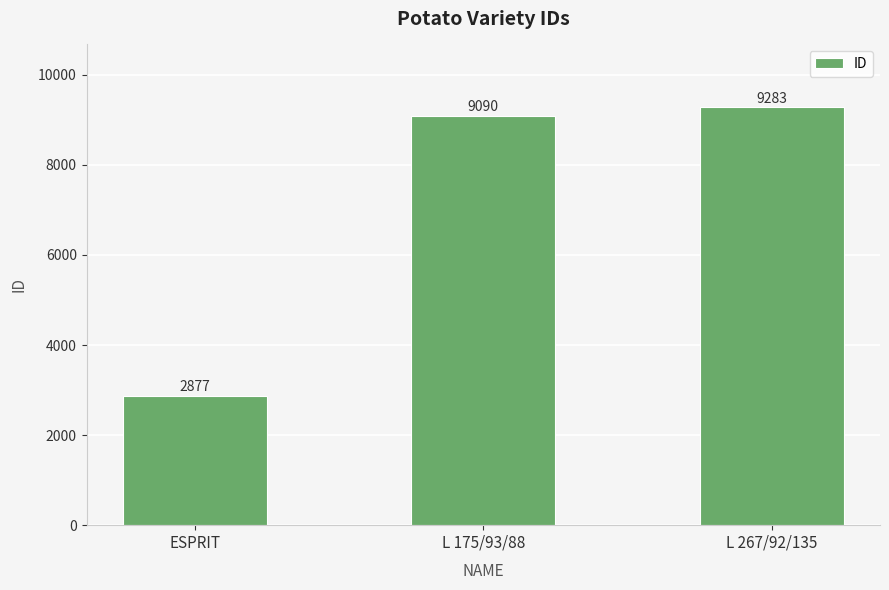

Reading right to left, extract all data points from this chart.

L 267/92/135=9283	L 175/93/88=9090	ESPRIT=2877